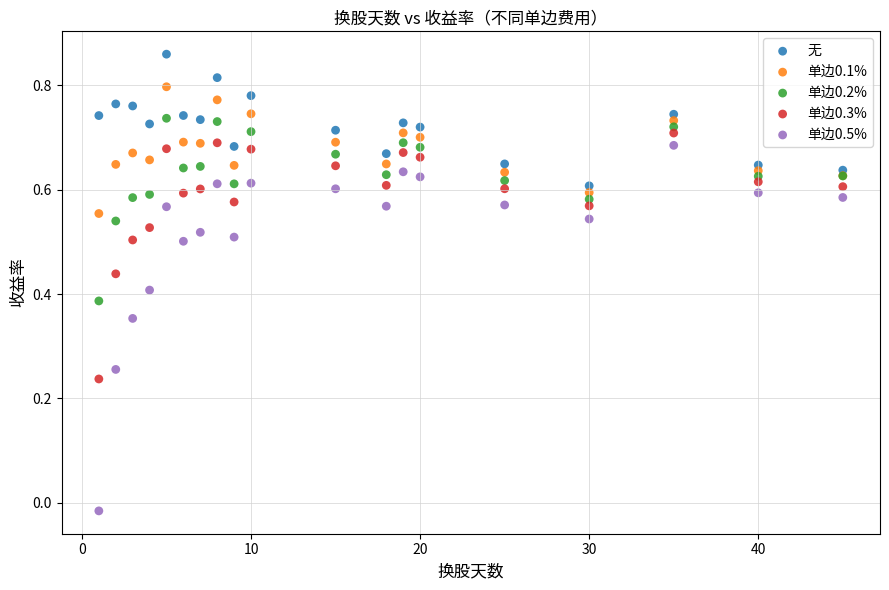

Which series contains the highest Y value?

无